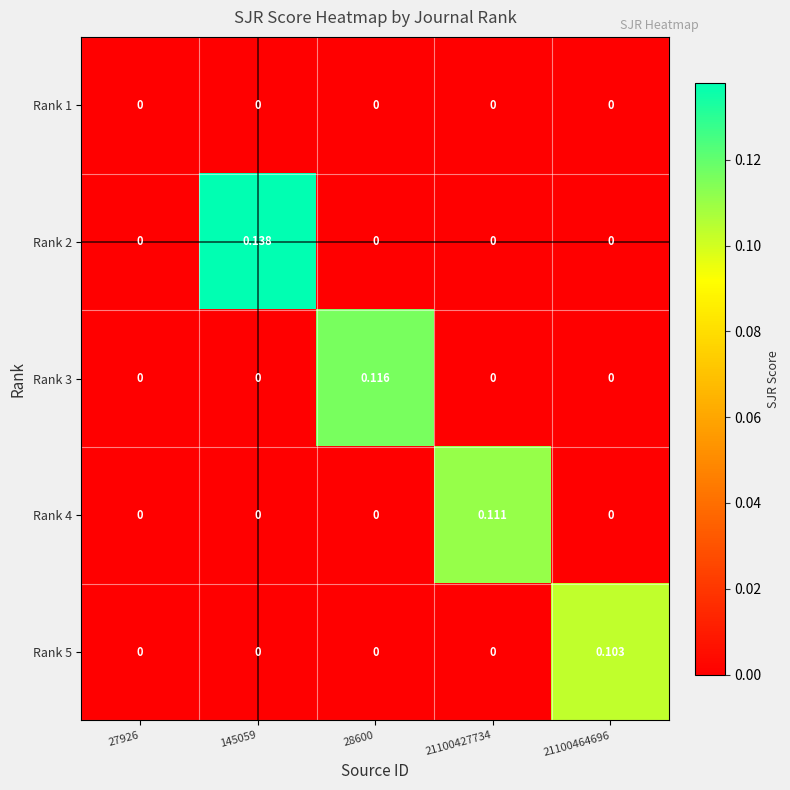

Count the number of categories in the chart.

5